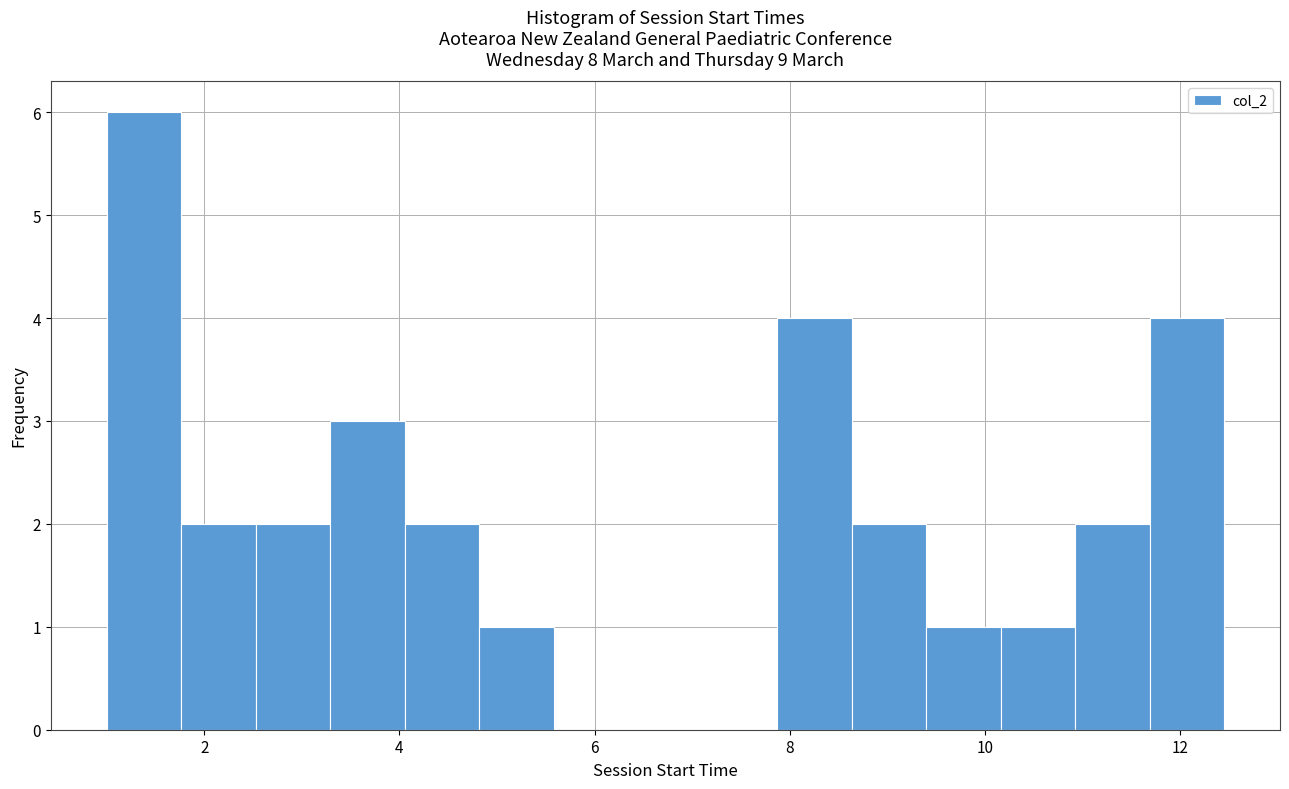

Around what value on the x-axis is the tallest bar? Give the approximate position of its centre, as read against the axis.

1.4